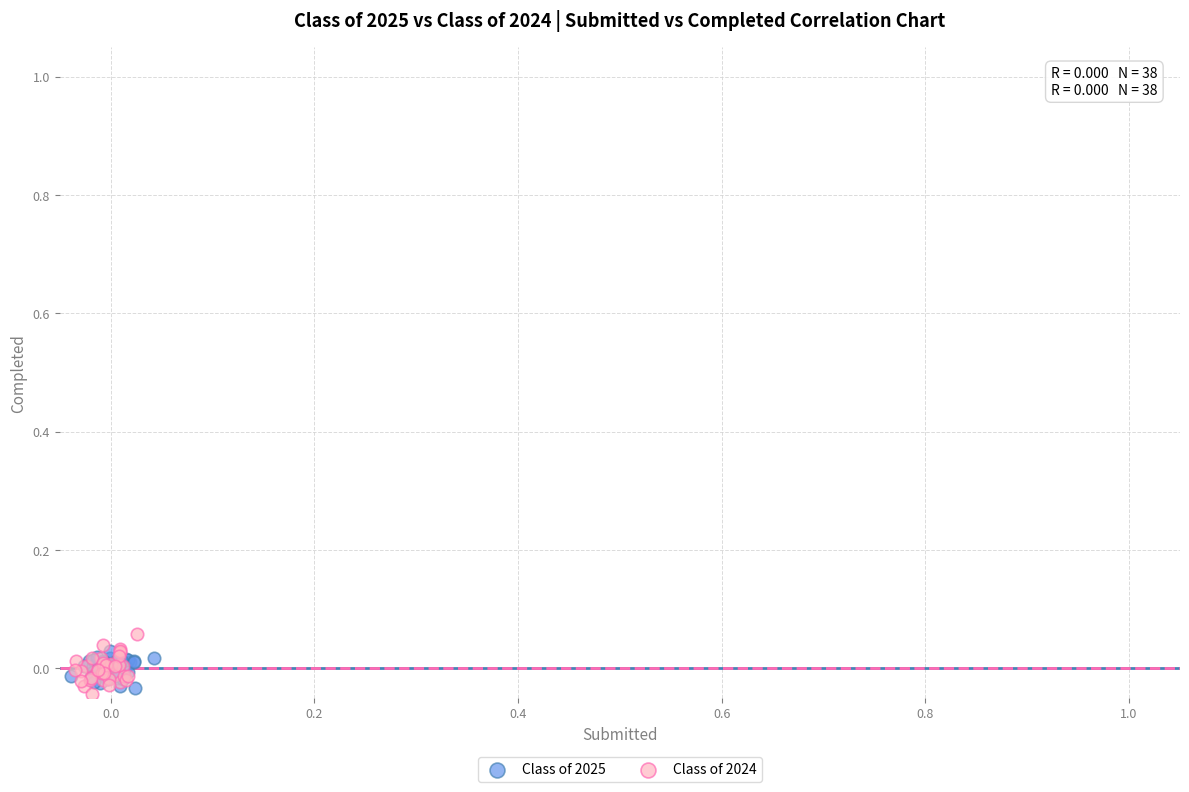

Which series has the largest Y range (max minus min)?

Class of 2024